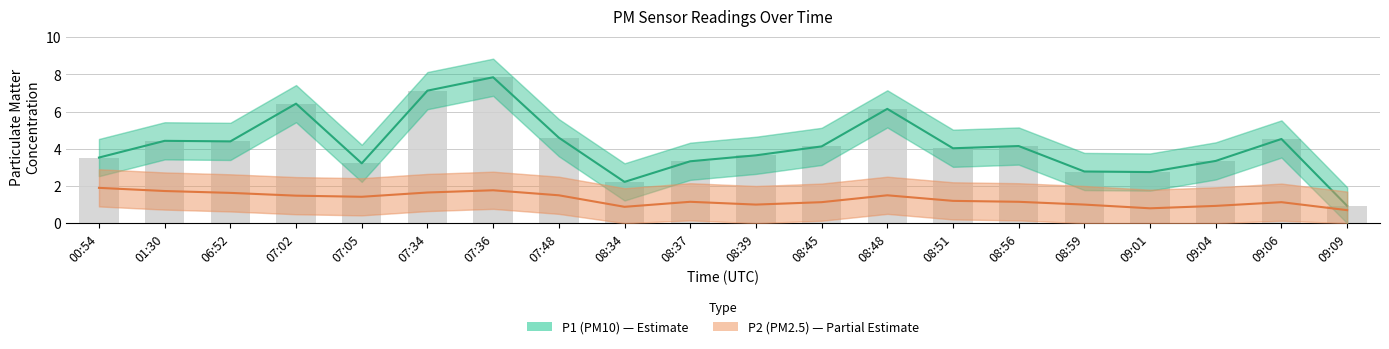

At which label is P1 (PM10) closest to 4?

08:51